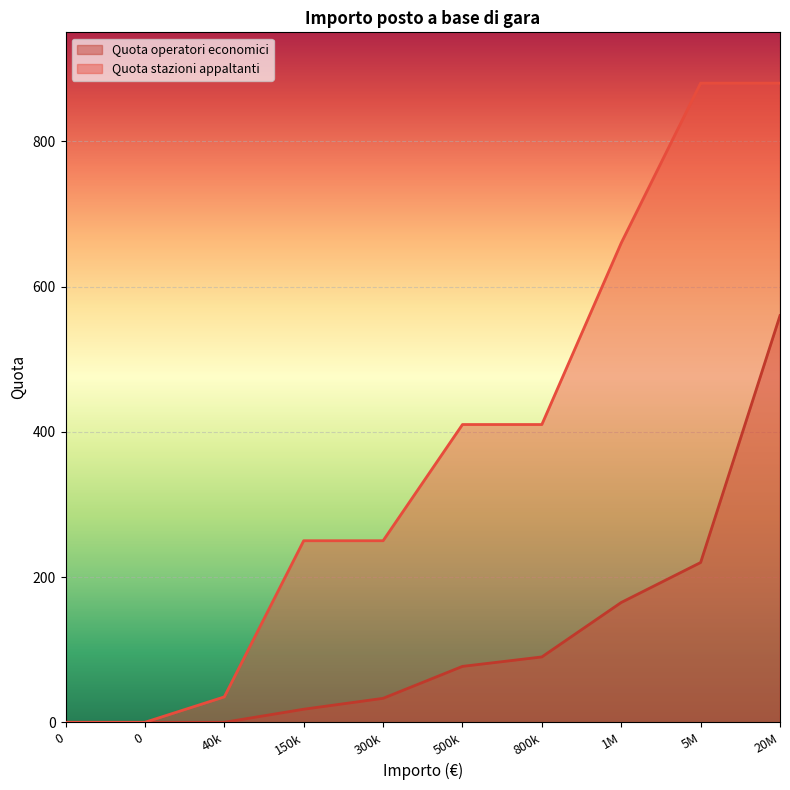

List the labels in order of Quota stazioni appaltanti value, smallest first.

0, 0, 40k, 150k, 300k, 500k, 800k, 1M, 5M, 20M